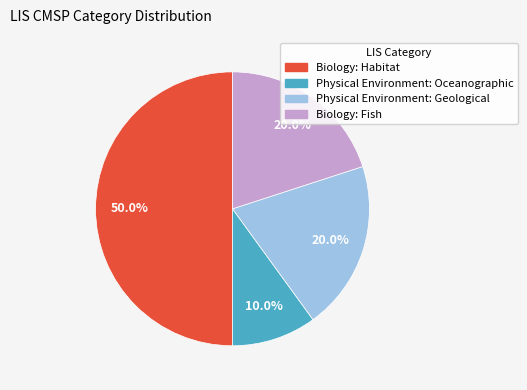

Is Biology: Fish the majority of the pie?

No